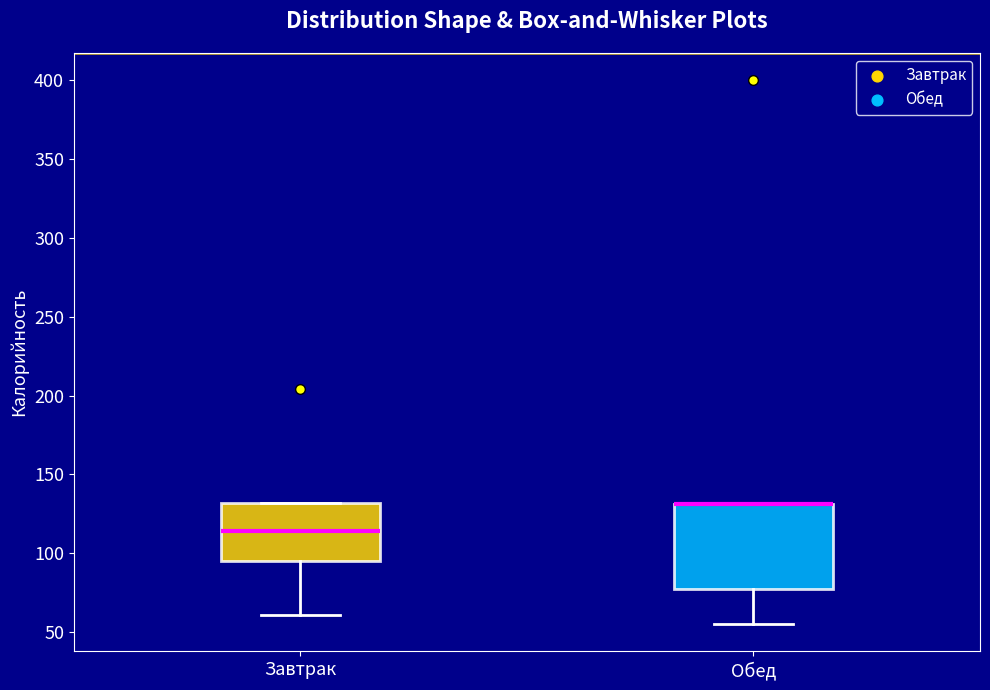

Reading left to right, read every box against the y-axis: the position of its median line, the range the box covers, and the ends of its whiskers. The values are not printed on the chart, so give them approximately, as read against the axis.

Завтрак: median 115, box 95 to 130, whiskers 60 to 130
Обед: median 130 (drawn on the box's upper edge), box 75 to 130, whiskers 55 to 130